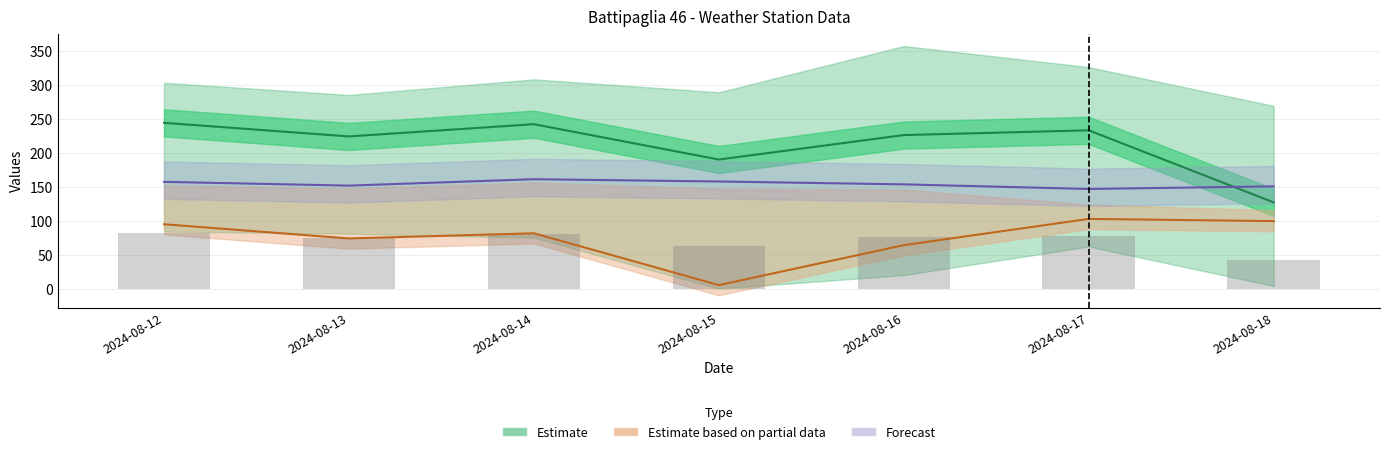

Does the chart contain any negative values?

No